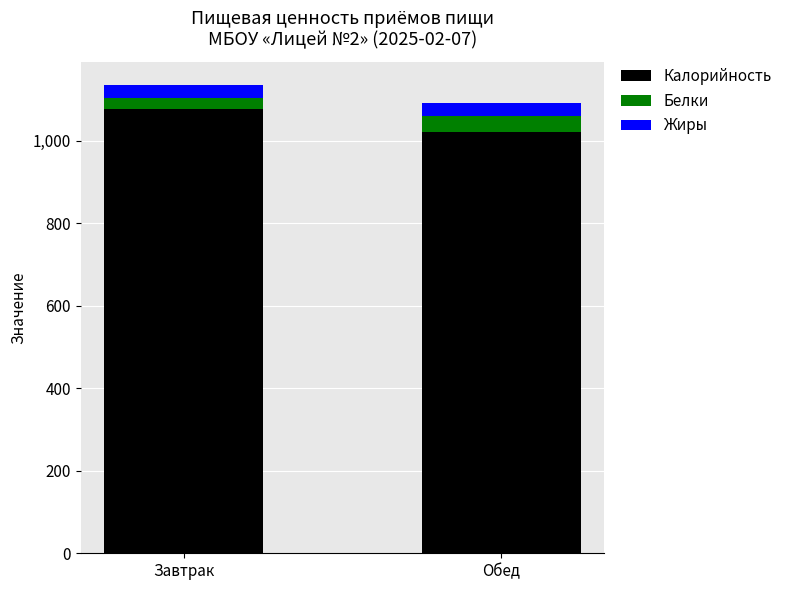

How many bars are there in total?

2